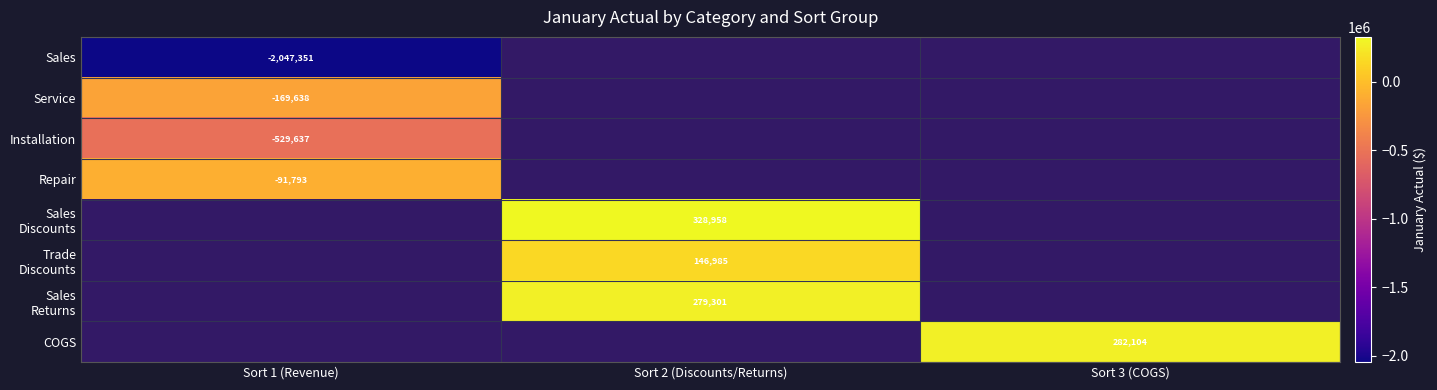

How many distinct data groups are displayed?

8